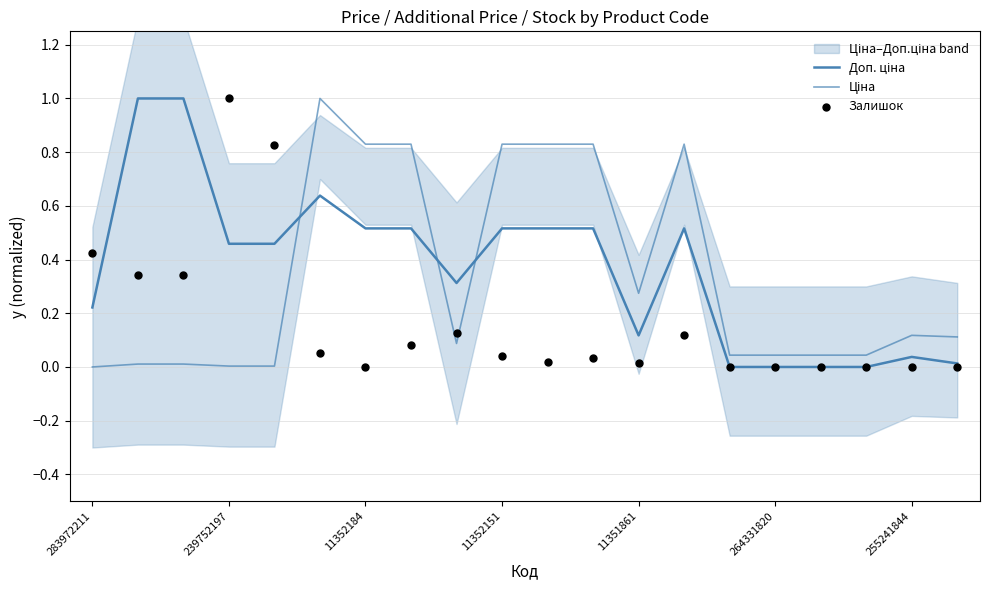

What are all the series names shown in the legend?

Доп. ціна, Ціна, Залишок